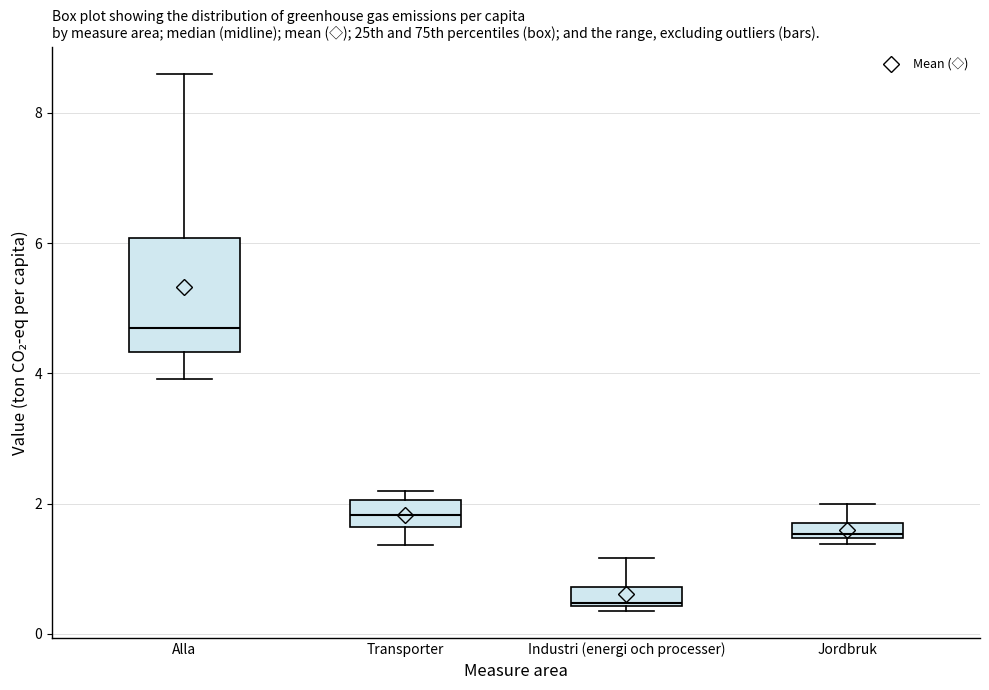

Where does the upper whisker of the box for Industri (energi och processer) end on the y-axis? The values are not printed on the chart, so give them approximately, as read against the axis.

1.2